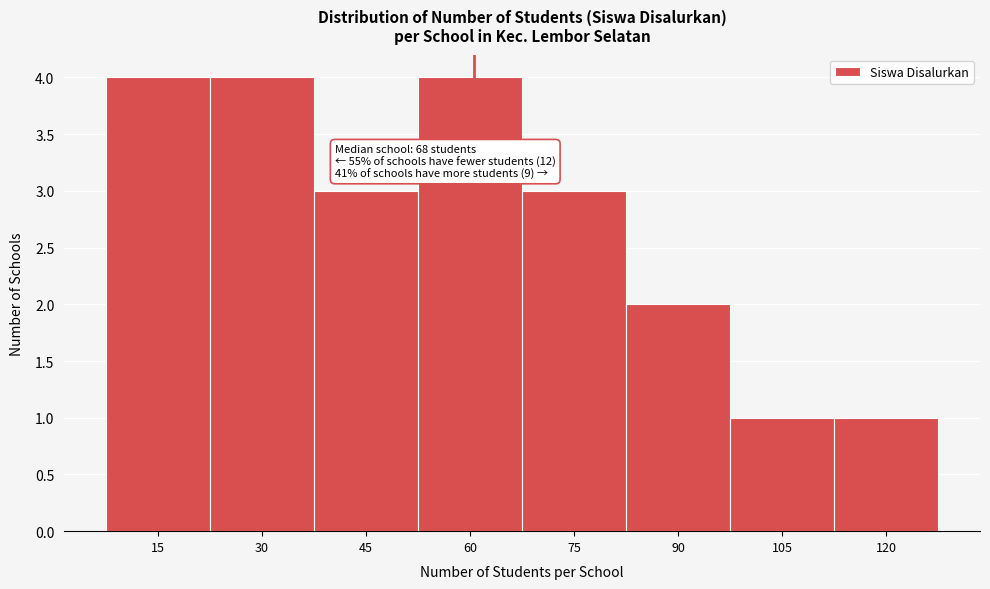

Reading left to right, what are all the values shown in this chart?

15=4	30=4	45=3	60=4	75=3	90=2	105=1	120=1